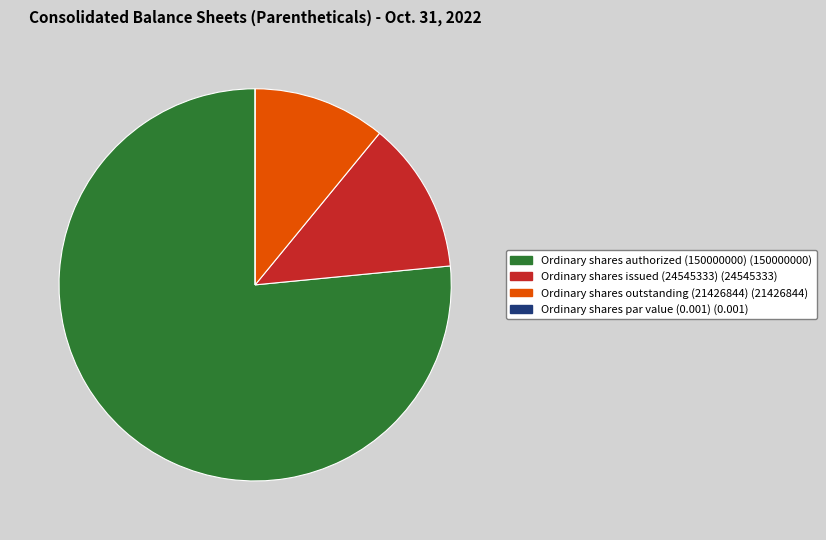

Which has a higher value, Ordinary shares authorized (150000000) (150000000) or Ordinary shares issued (24545333) (24545333)?

Ordinary shares authorized (150000000) (150000000)